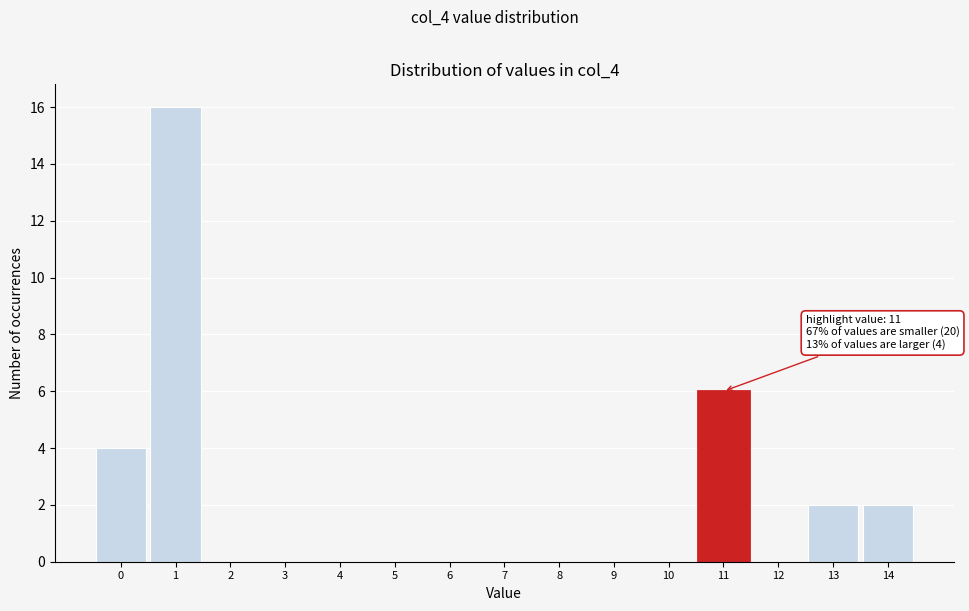

Reading left to right, what are all the values shown in this chart?

0=4	1=16	2=0	3=0	4=0	5=0	6=0	7=0	8=0	9=0	10=0	11=6	12=0	13=2	14=2